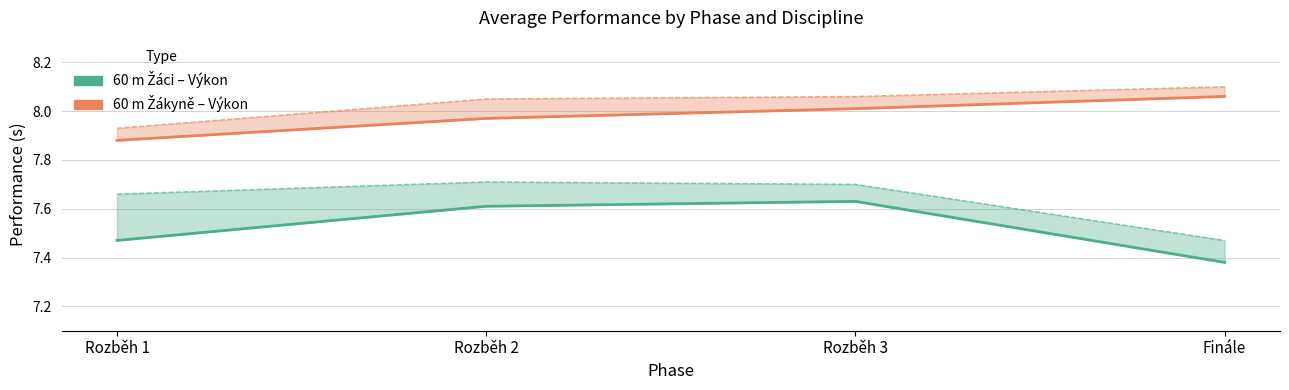

How many lines are shown in the chart?

4